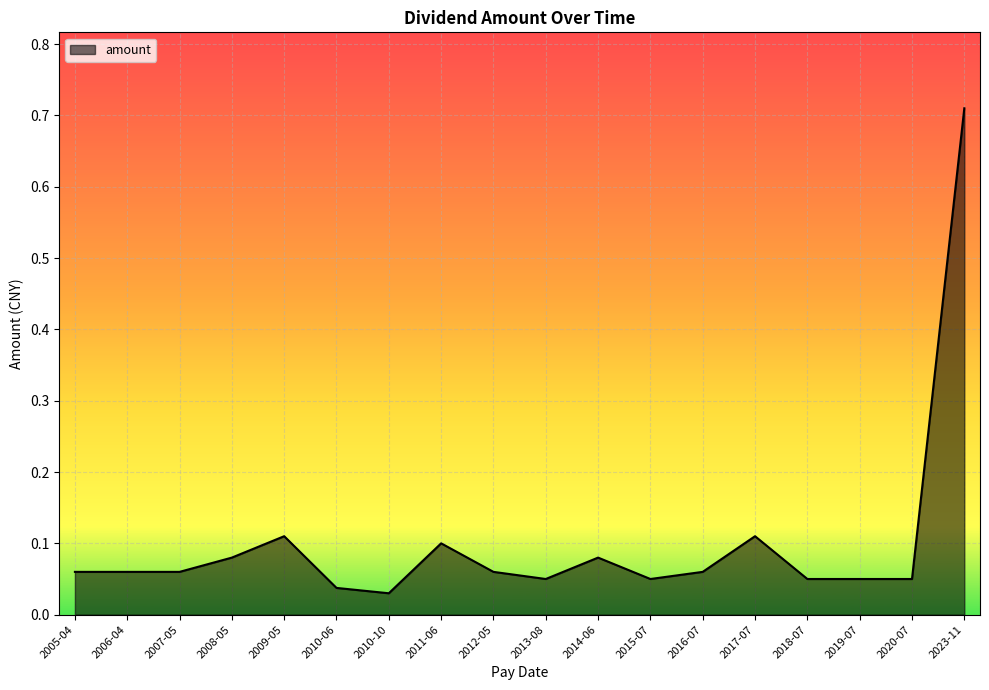

What is the sum of all values?

1.8